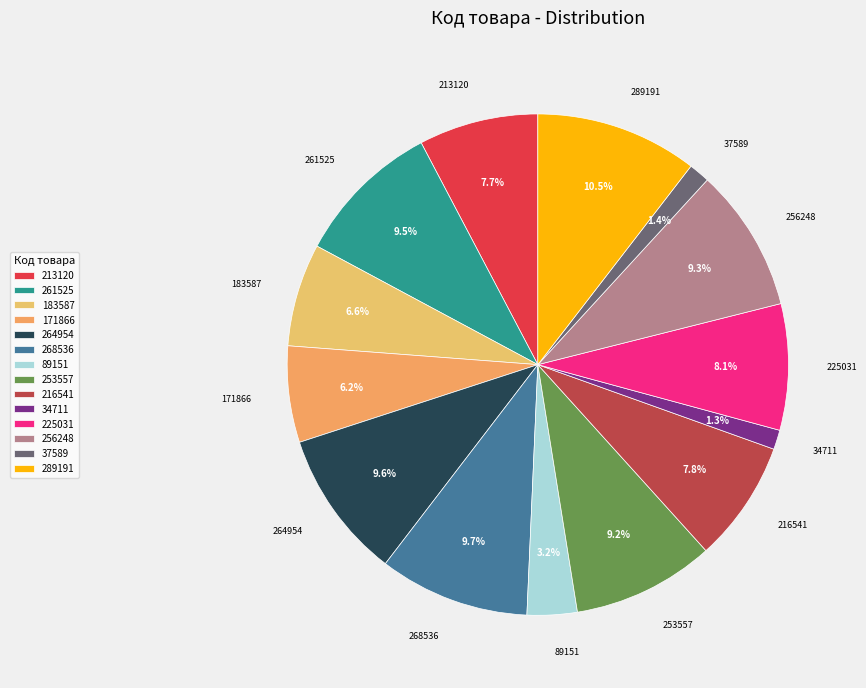

Is there any slice that represents more than half of the pie?

No